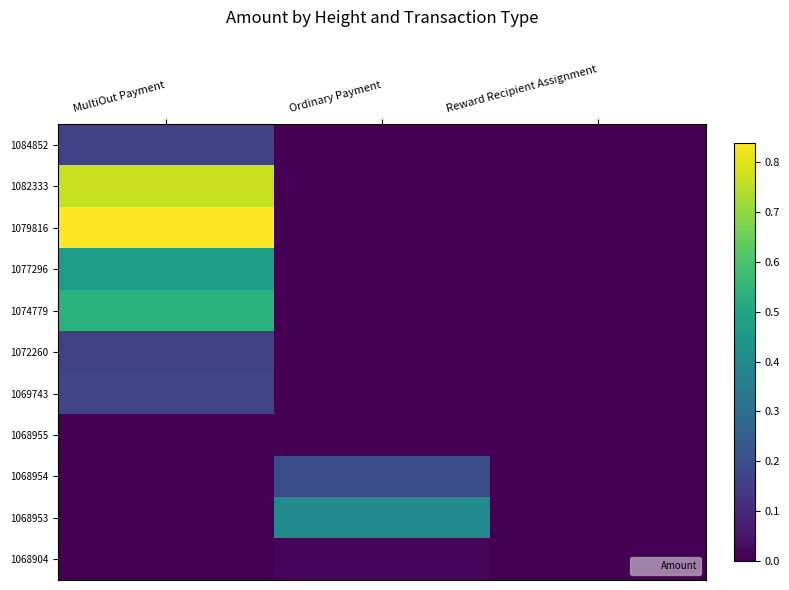

Which has a higher value, Ordinary Payment or MultiOut Payment?

MultiOut Payment